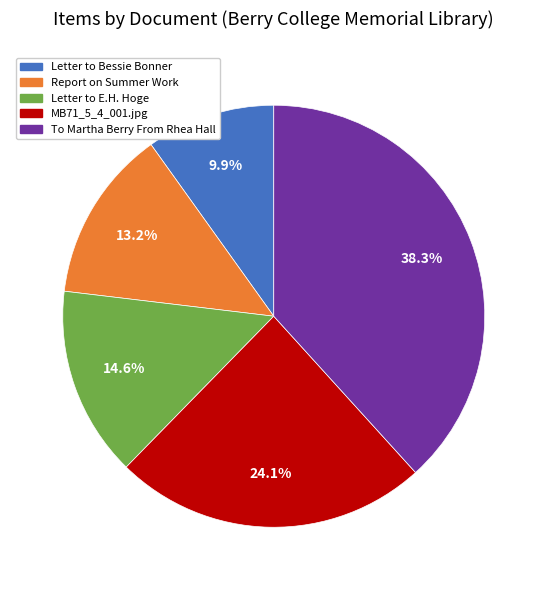

Which category has the biggest portion of the pie?

To Martha Berry From Rhea Hall